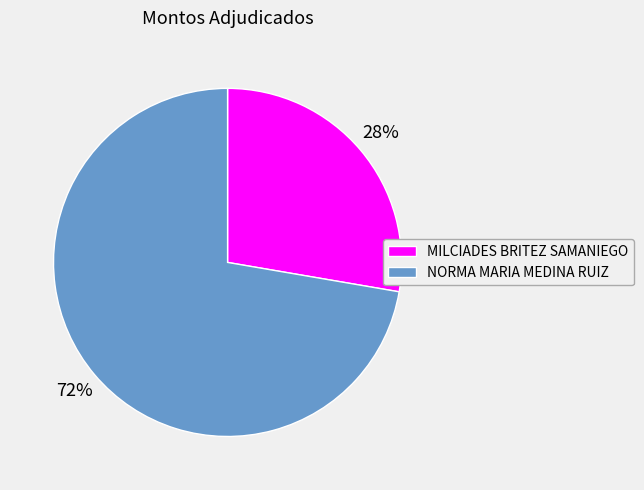

To the nearest percent, what is the average slice percentage?

50%